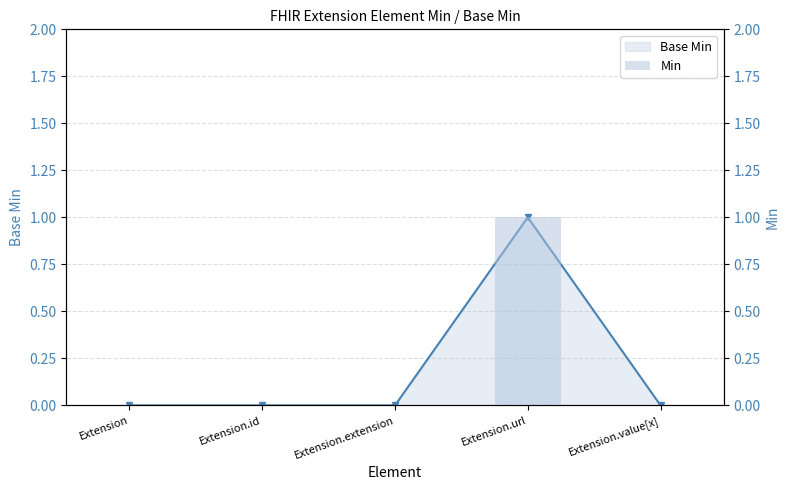

List the labels in order of Min value, largest first.

Extension.url, Extension, Extension.id, Extension.extension, Extension.value[x]